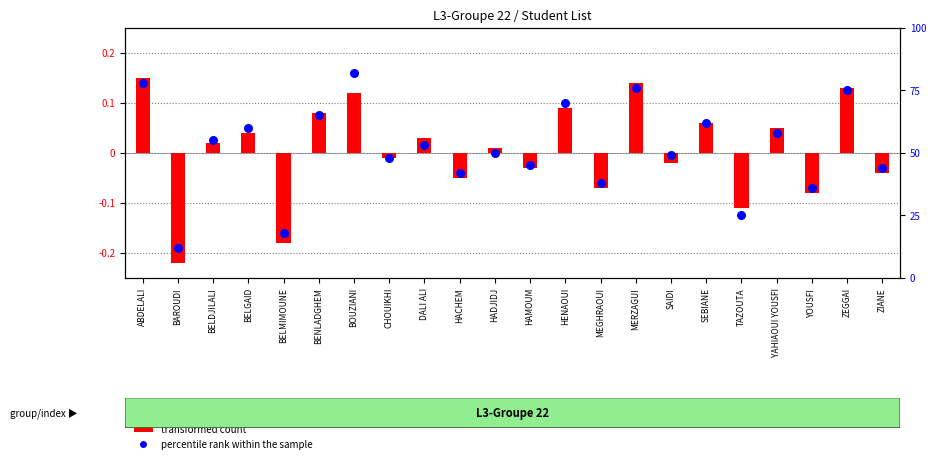

At which category is the sum across all series the highest?

BOUZIANI